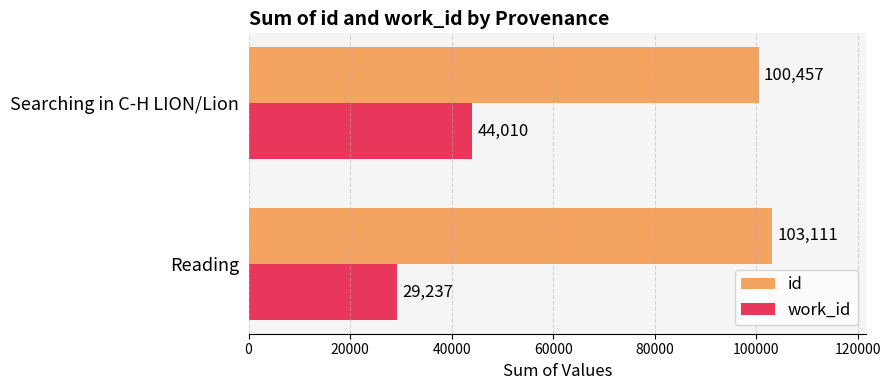

What is the difference between the maximum and minimum values in the id series?

2654